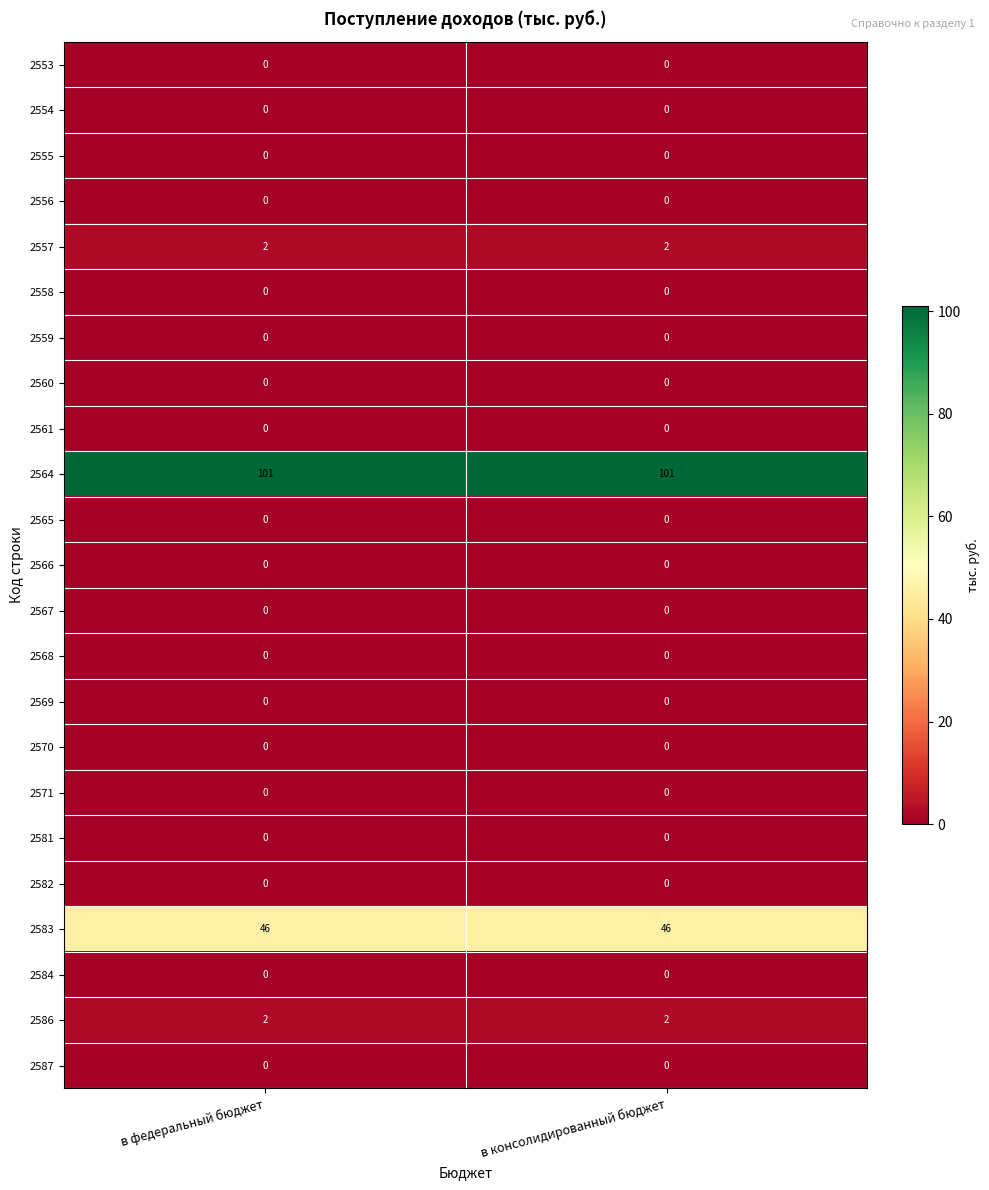

True or false: 2556 has a value of 0 at в федеральный бюджет.

True